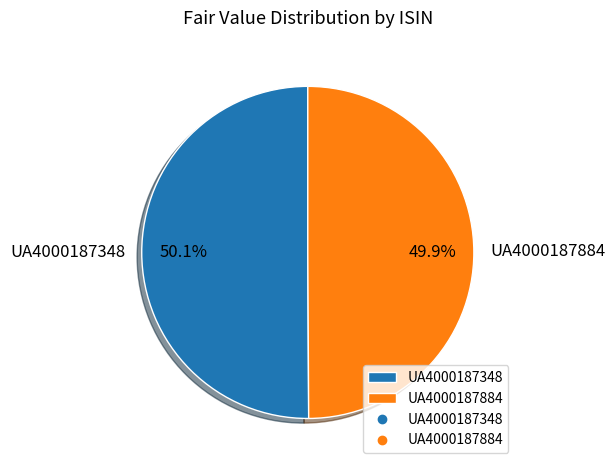

What is the ratio of the value at UA4000187348 to the value at UA4000187884?

1.0